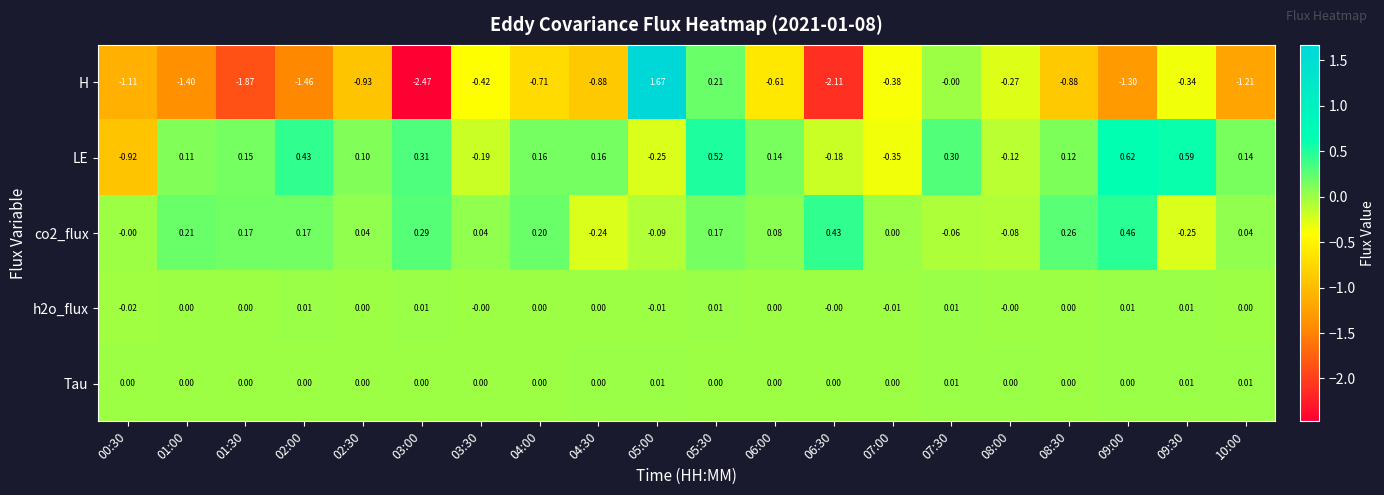

Which series has the largest range (max minus min)?

H